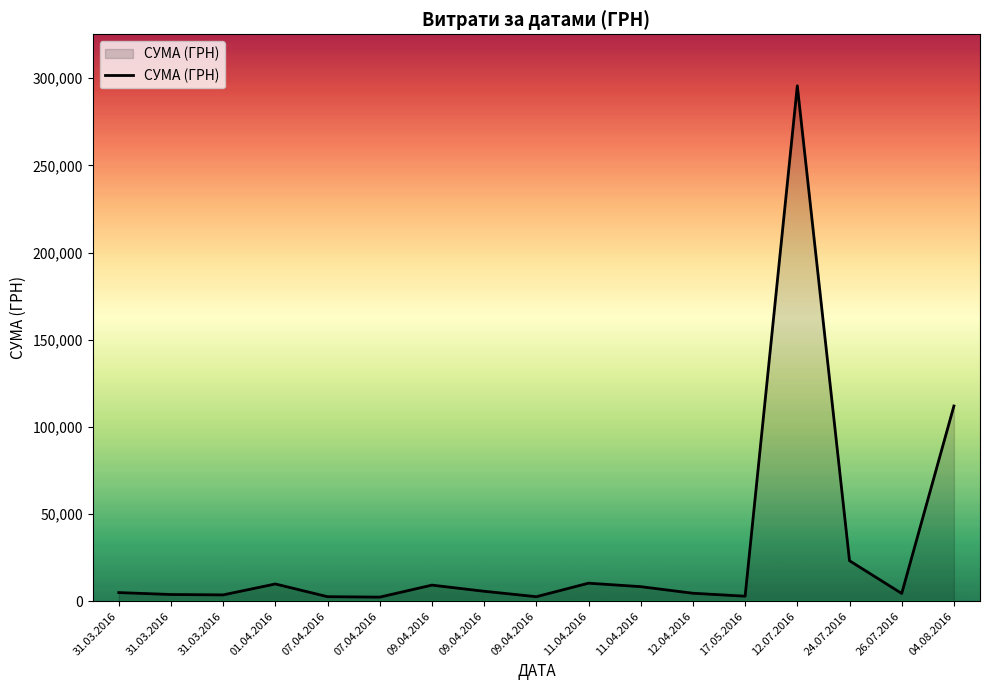

Which category has the highest value across all series?

12.07.2016